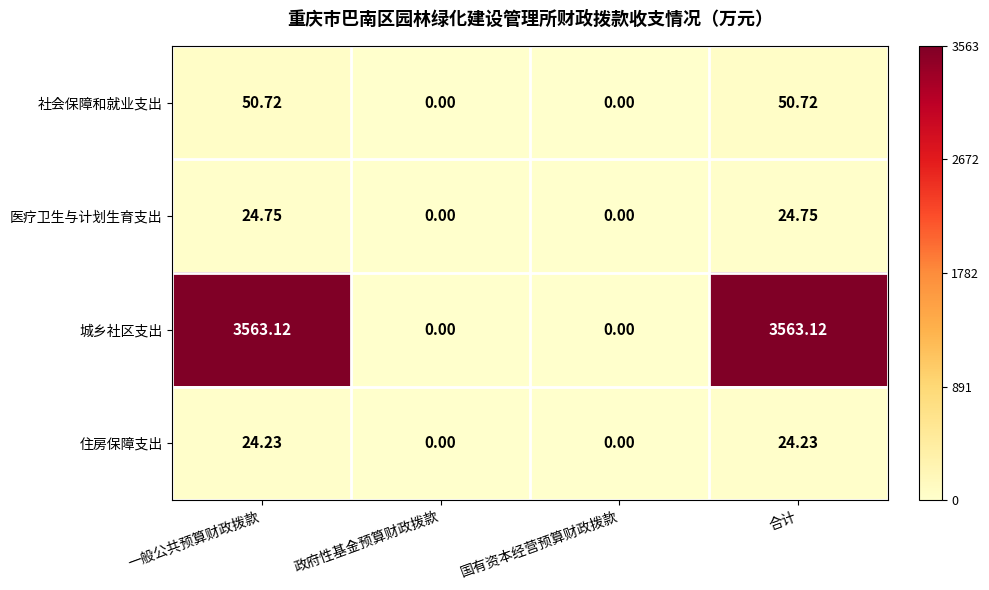

How many values in 住房保障支出 are above zero?

2